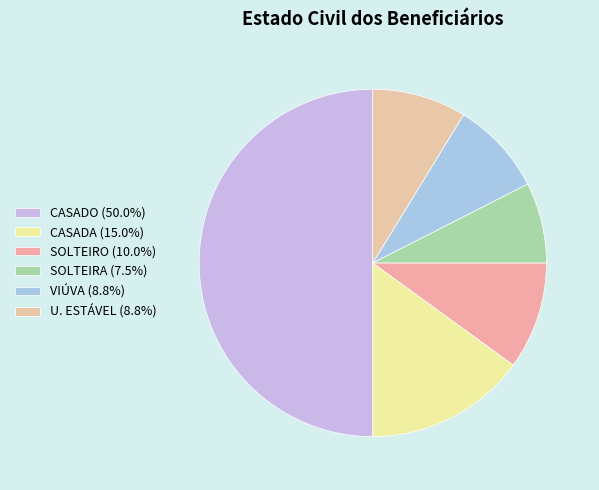

To the nearest percent, what percentage of the pie is SOLTEIRO?

10%